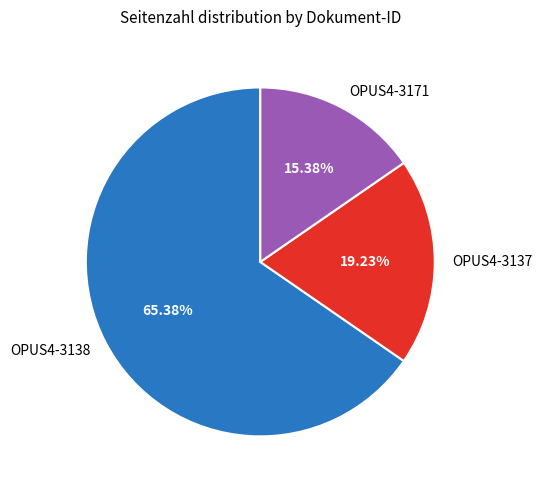

To the nearest percent, what percentage of the pie is OPUS4-3138?

65%